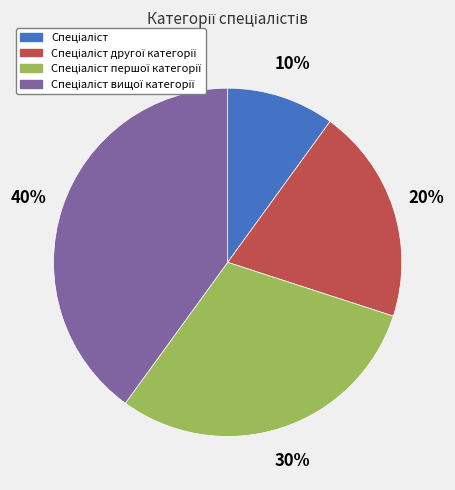

To the nearest percent, what is the average slice percentage?

25%